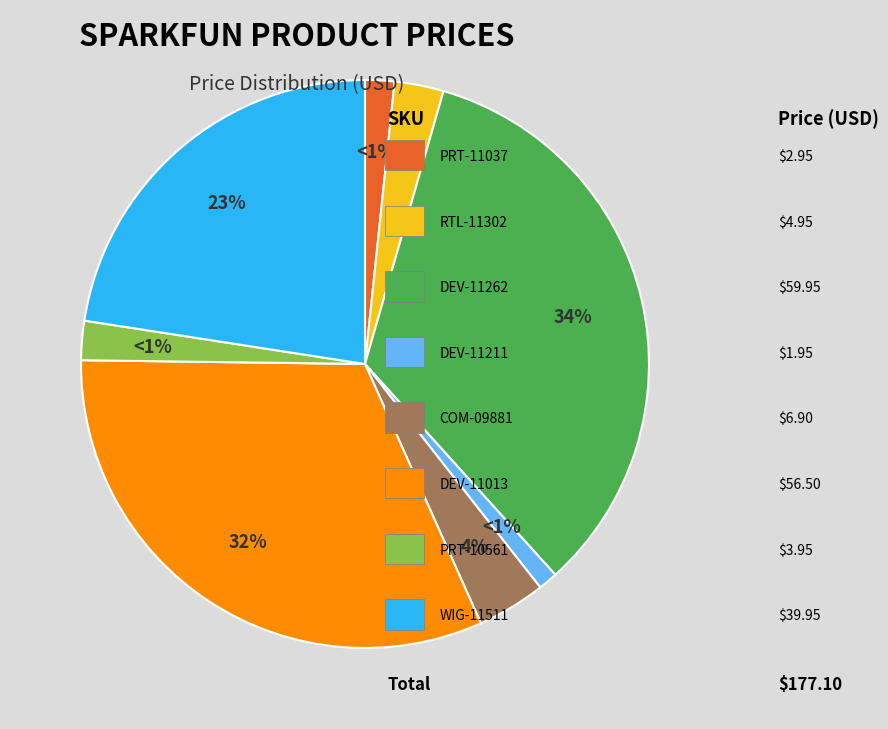

Does PRT-11037 represent more than half of the total?

No